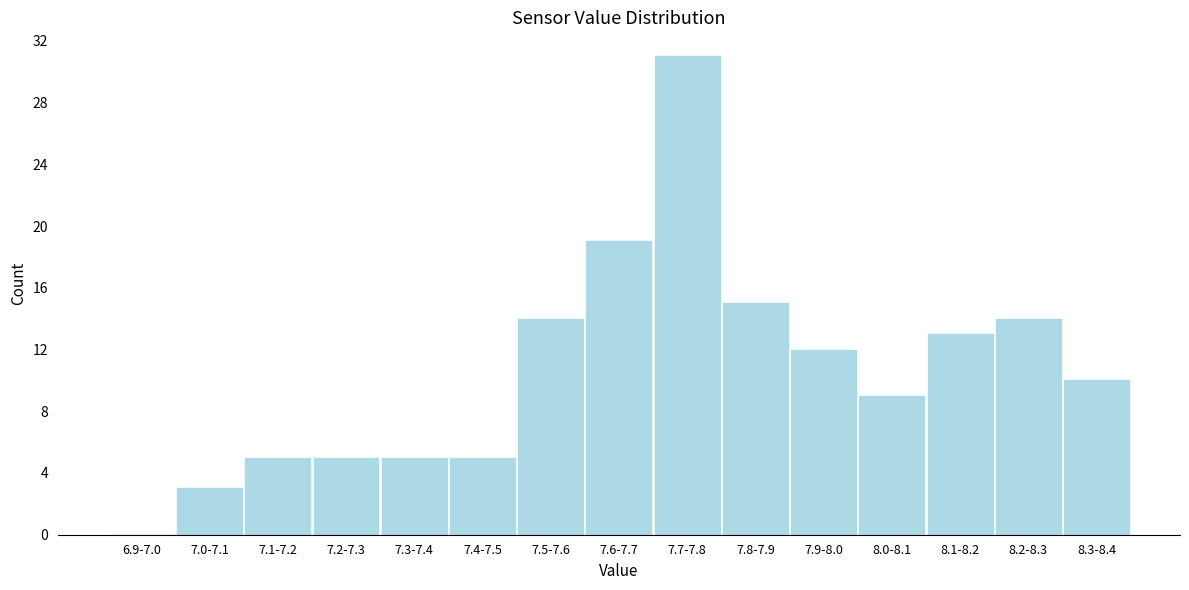

Reading right to left, list all the values displayed in this chart.

8.3-8.4=10	8.2-8.3=14	8.1-8.2=13	8.0-8.1=9	7.9-8.0=12	7.8-7.9=15	7.7-7.8=31	7.6-7.7=19	7.5-7.6=14	7.4-7.5=5	7.3-7.4=5	7.2-7.3=5	7.1-7.2=5	7.0-7.1=3	6.9-7.0=0